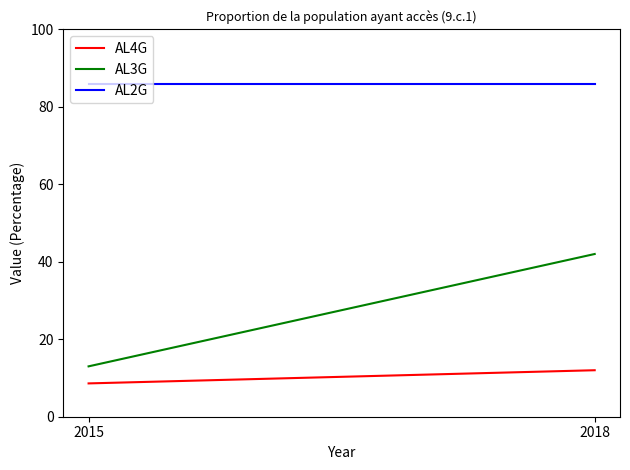

True or false: AL2G has a value of 144.5 at 2018.

False